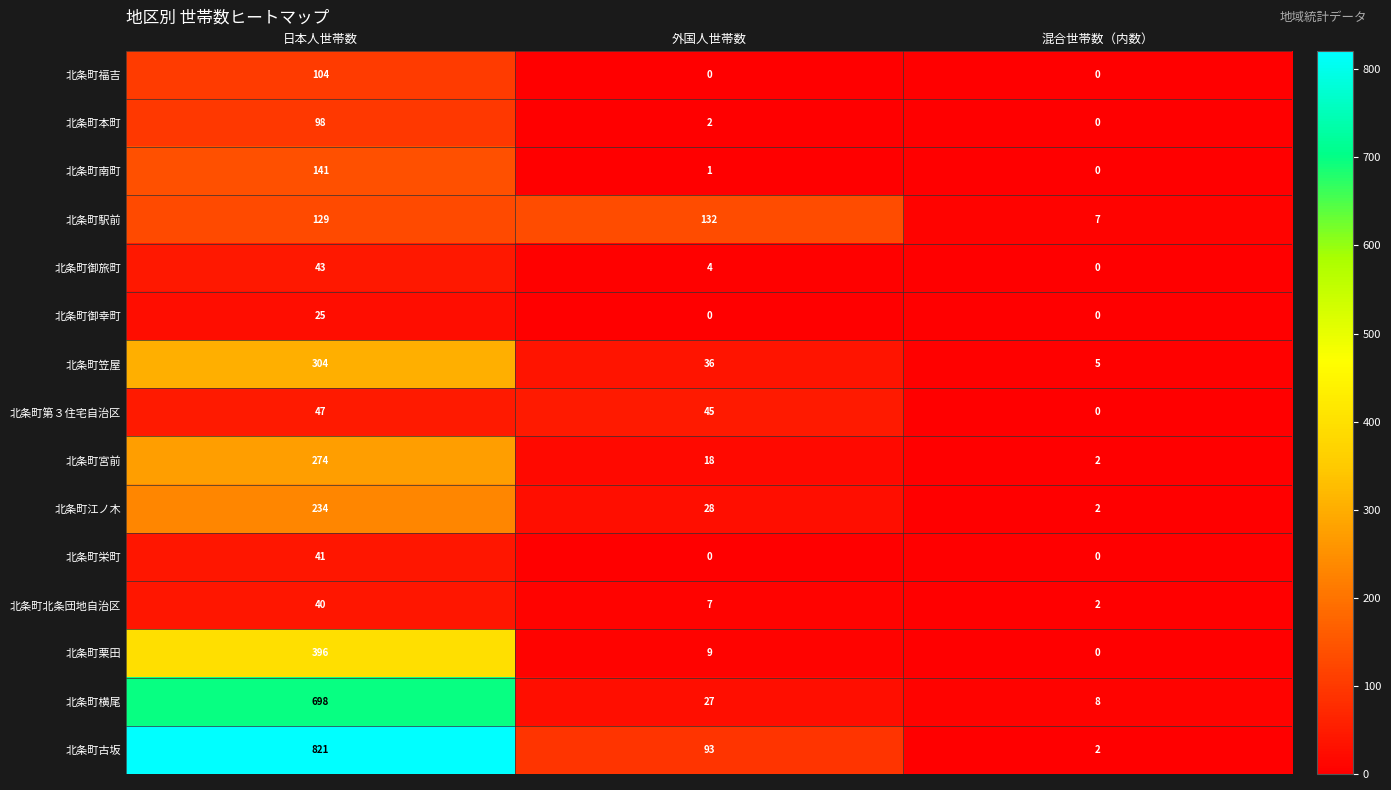

How many values in the 北条町御幸町 series exceed 0?

1